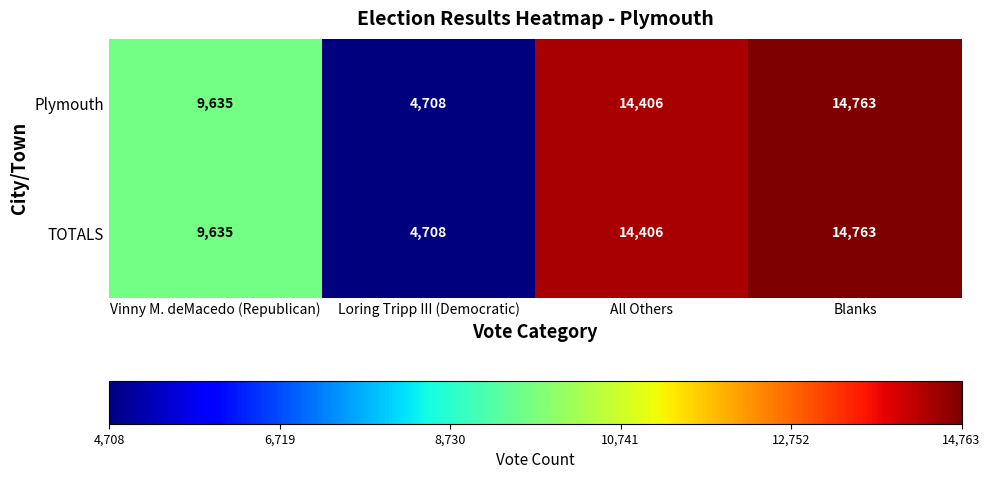

Which label corresponds to the largest value in the chart?

Blanks